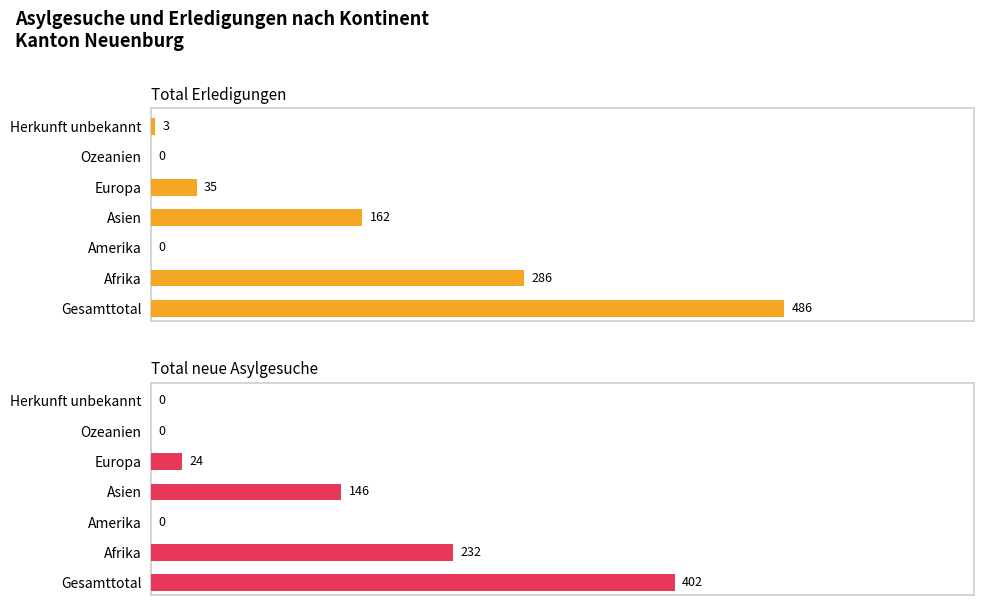

The Total Erledigungen series shows 254 at Gesamttotal. True or false?

False